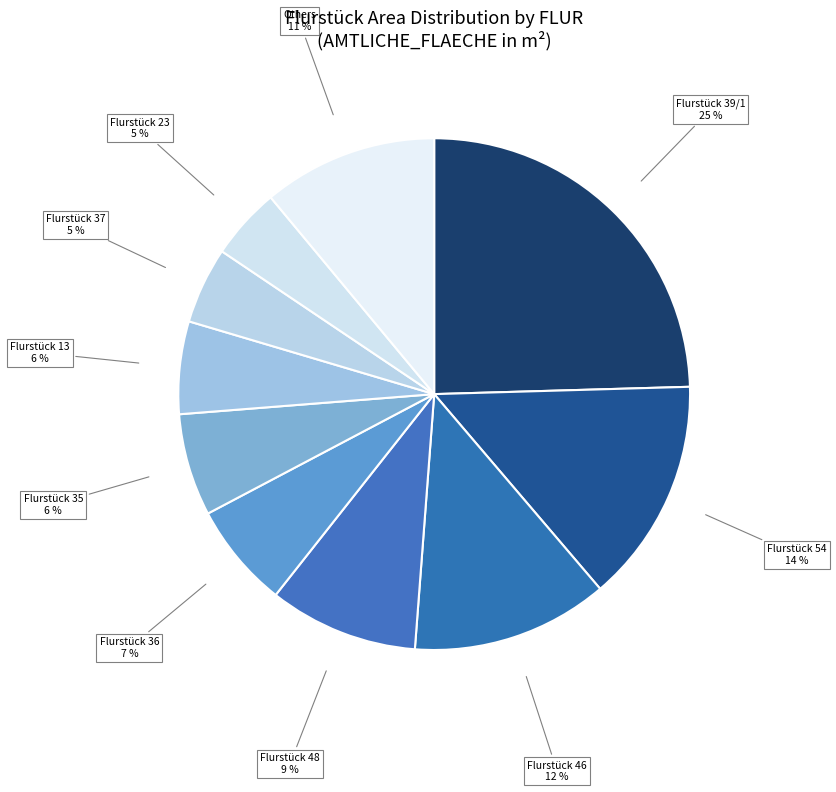

True or false: Flurstück 39/1 accounts for 25% of the total.

True